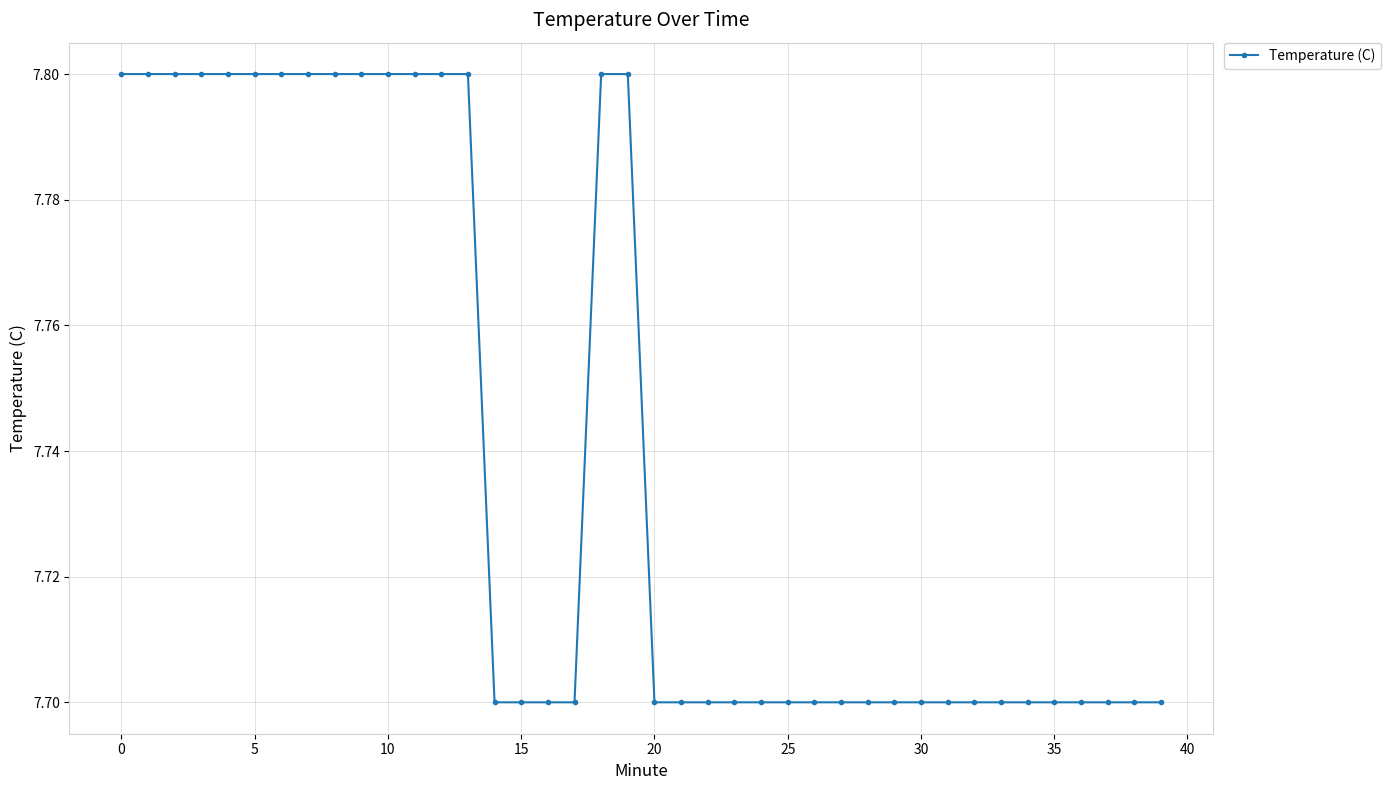

What is the sum of all values?

309.6